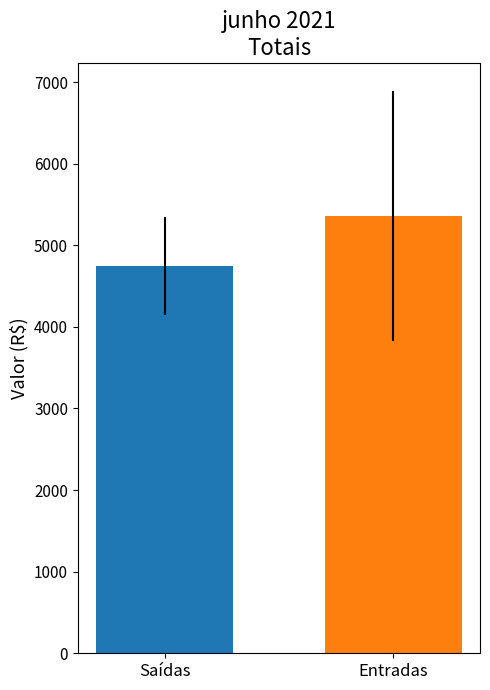

What is the difference between the maximum and minimum values?

610.0